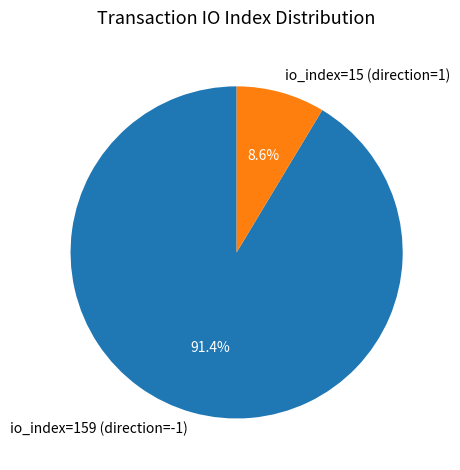

To the nearest percent, what is the difference between the io_index=15 (direction=1) and io_index=159 (direction=-1) slice percentages?

83%